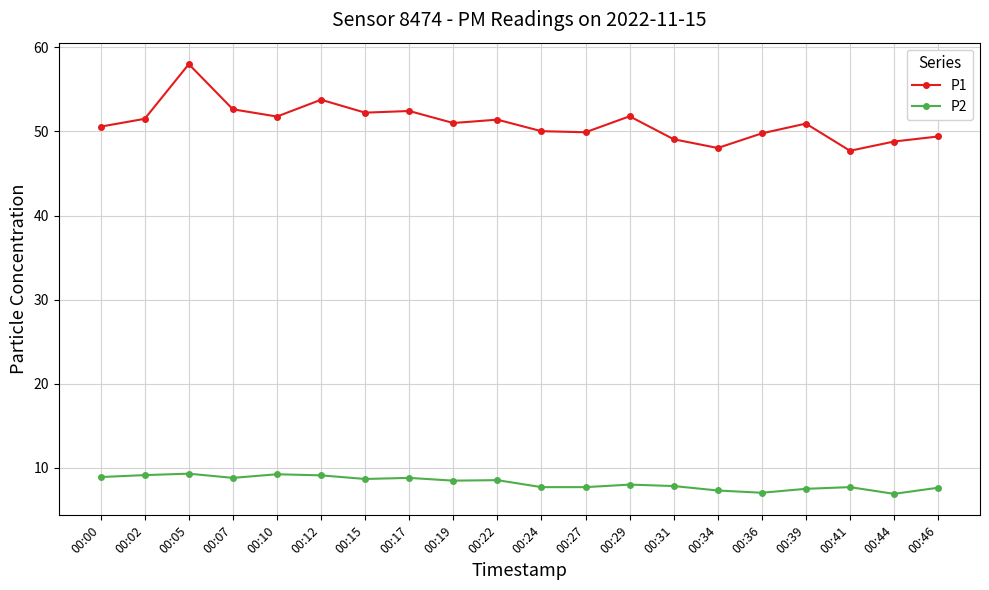

What is the greatest value displayed?

58.0